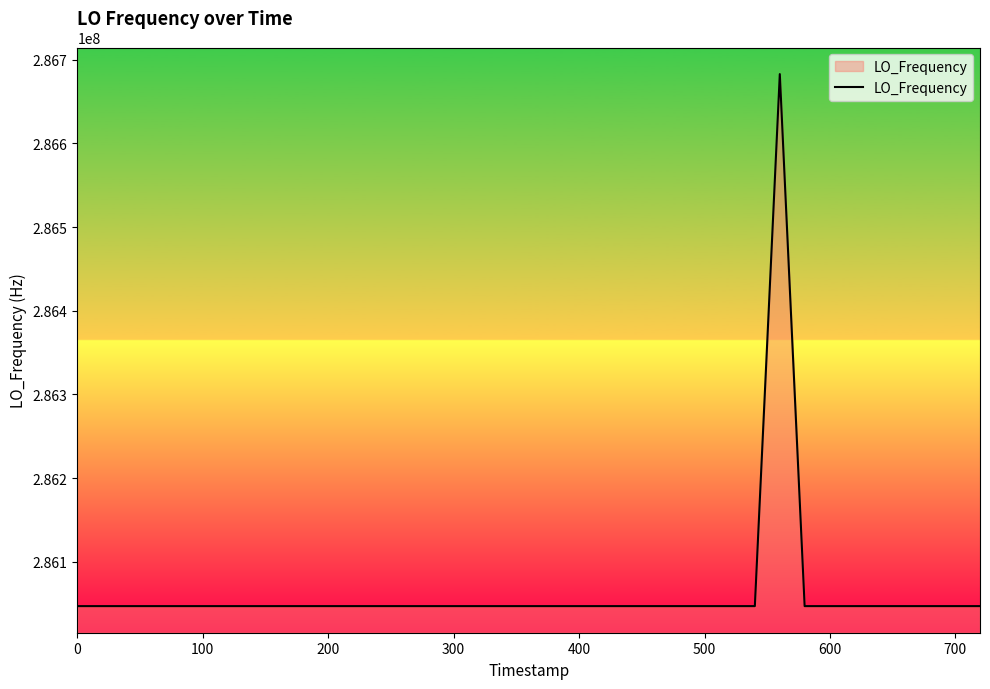

What is the difference between the maximum and minimum values?

635710.8